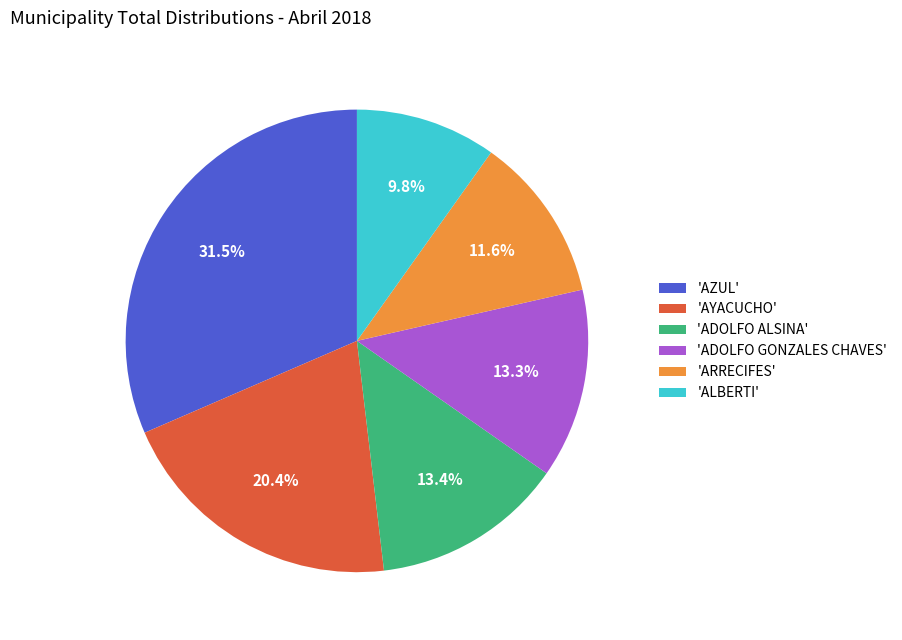

What percentage is NOT represented by 'ARRECIFES'?

88.4%